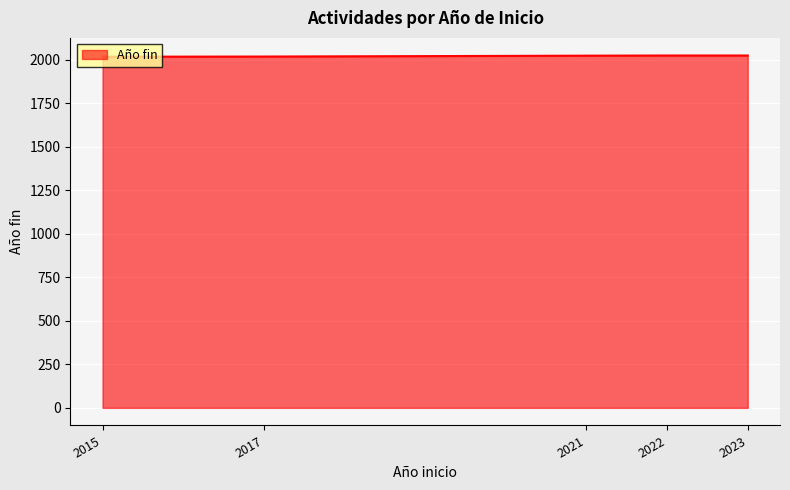

What is the average value?

2020